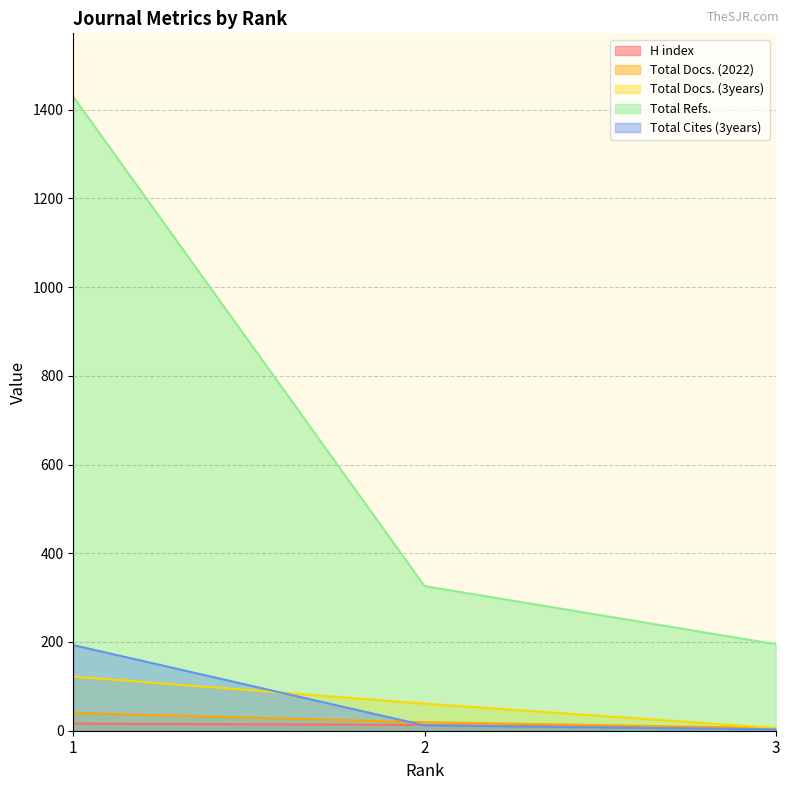

What is the minimum value for Total Refs.?

195